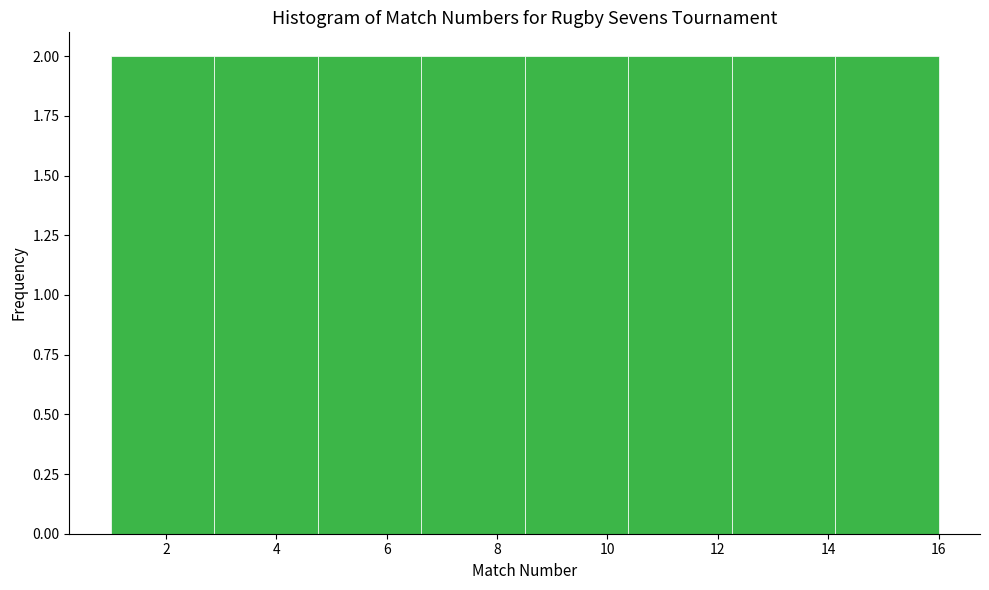

Reading left to right, list every bar in this chart as the range it spans on the x-axis followed by its height. Neither the bar edges nor the heights are printed on the chart, so give them approximately, as read against the axes.

1.0 to 2.8: 2
2.8 to 4.8: 2
4.8 to 6.6: 2
6.6 to 8.6: 2
8.6 to 10.4: 2
10.4 to 12.2: 2
12.2 to 14.2: 2
14.2 to 16.0: 2